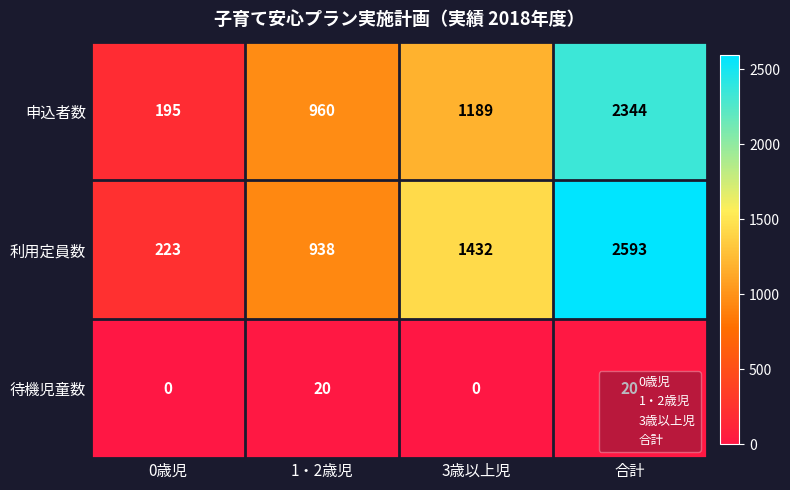

Is it true that 申込者数 equals 960 at 1・2歳児?

True